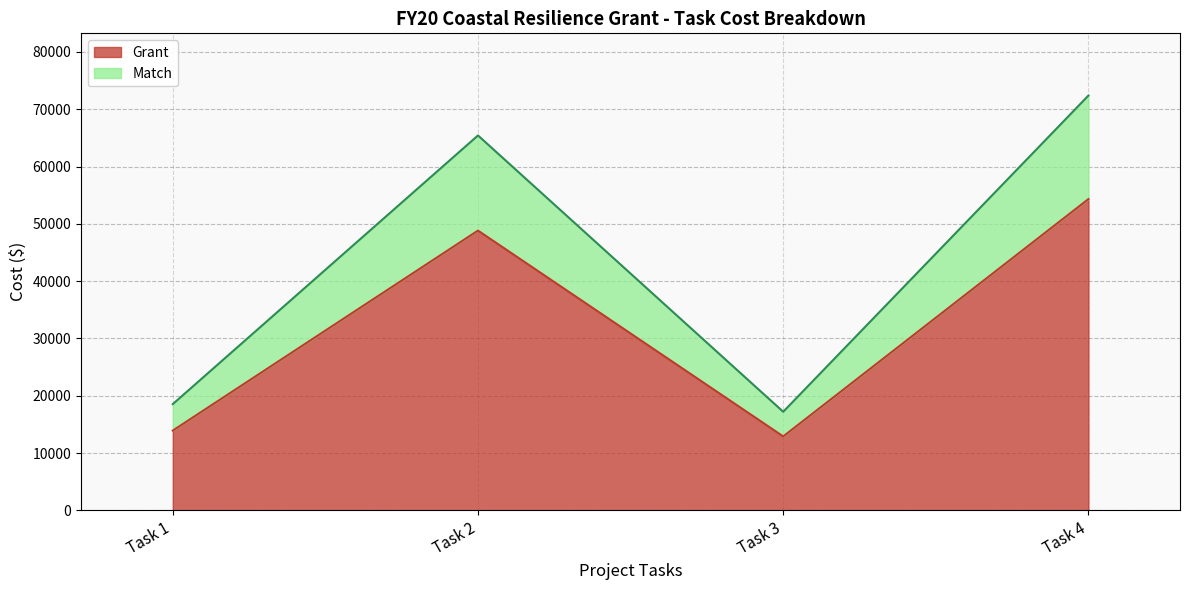

What is the value of the Match point at the 4th from the left?

72388